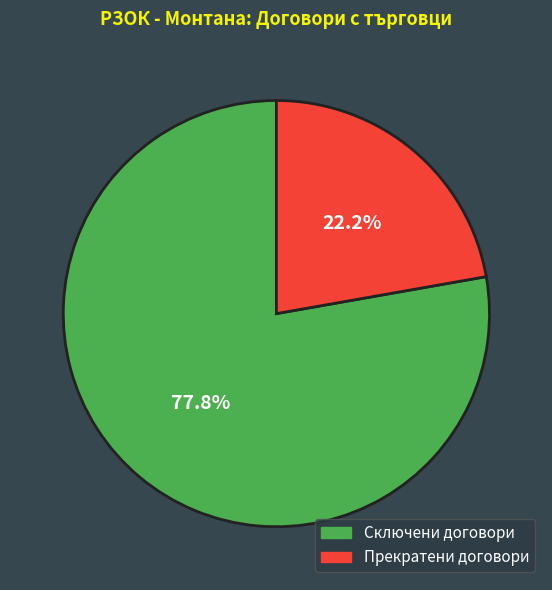

What is the ratio of the value at Прекратени договори to the value at Сключени договори?

0.3